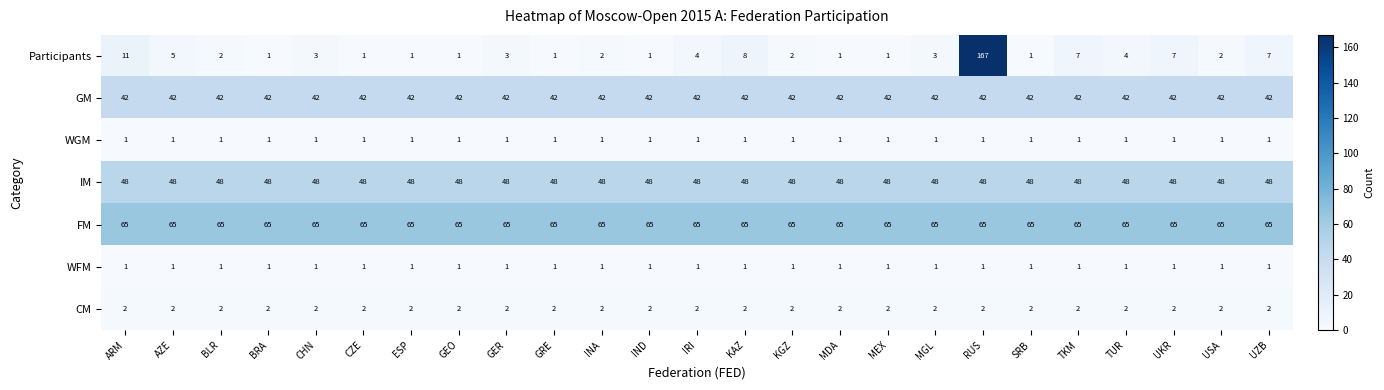

What is the total value across all series at RUS?

326